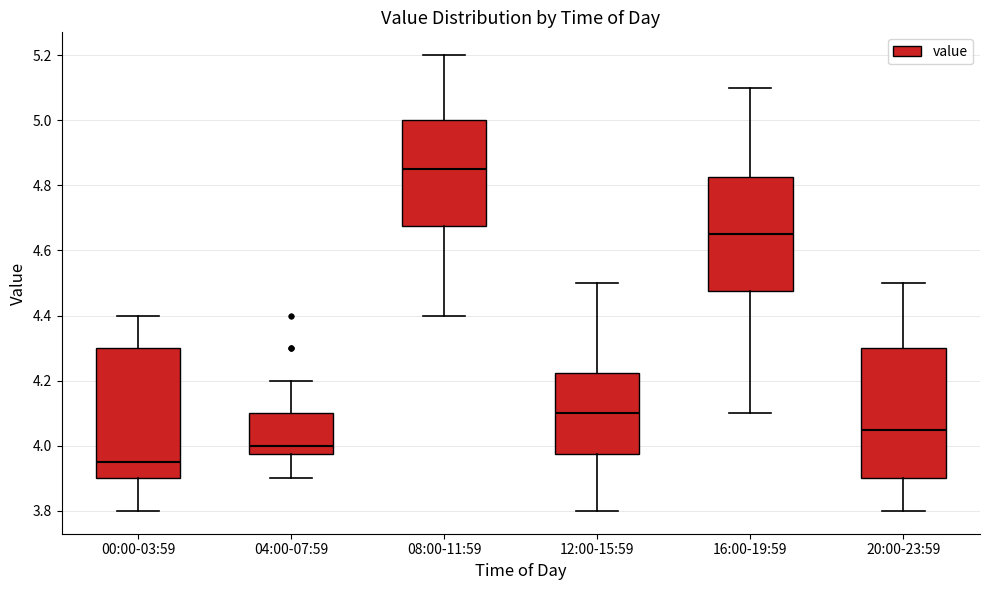

Reading left to right, transcribe this box plot: for each box, give where its median line is, the range the box spans, and where its two whiskers end, as read against the y-axis. The values are not printed on the chart, so give them approximately, as read against the axis.

00:00-03:59: median 3.96, box 3.90 to 4.30, whiskers 3.80 to 4.40
04:00-07:59: median 4.00, box 3.98 to 4.10, whiskers 3.90 to 4.20
08:00-11:59: median 4.86, box 4.68 to 5.00, whiskers 4.40 to 5.20
12:00-15:59: median 4.10, box 3.98 to 4.22, whiskers 3.80 to 4.50
16:00-19:59: median 4.66, box 4.48 to 4.82, whiskers 4.10 to 5.10
20:00-23:59: median 4.06, box 3.90 to 4.30, whiskers 3.80 to 4.50